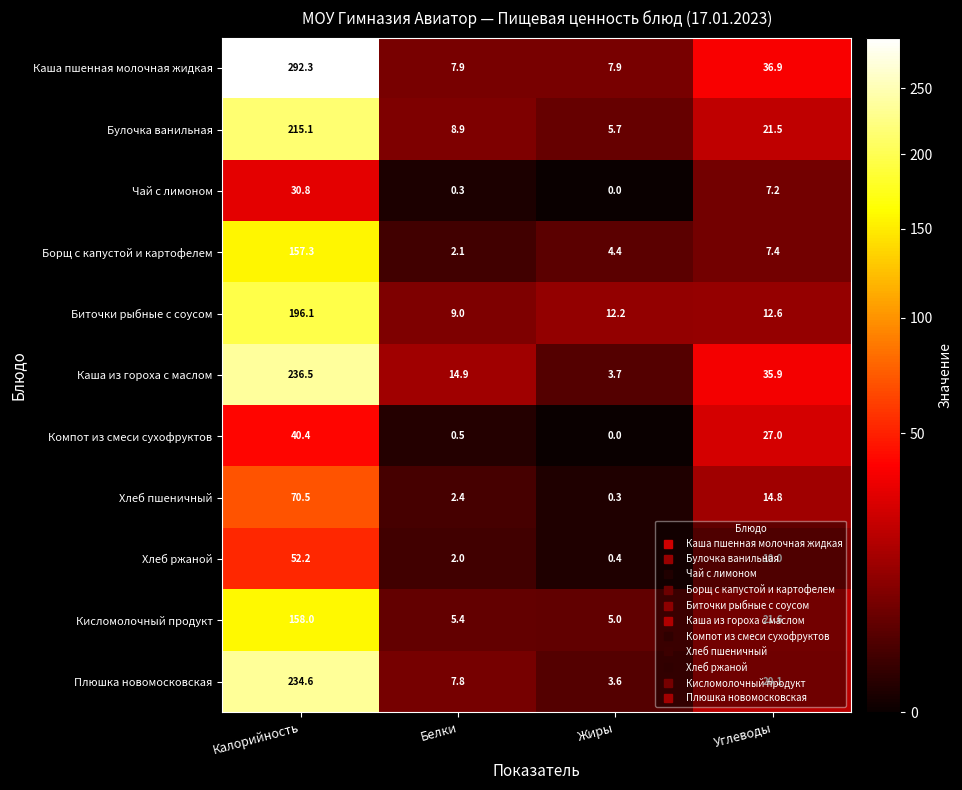

At which category is the sum across all series the highest?

Калорийность